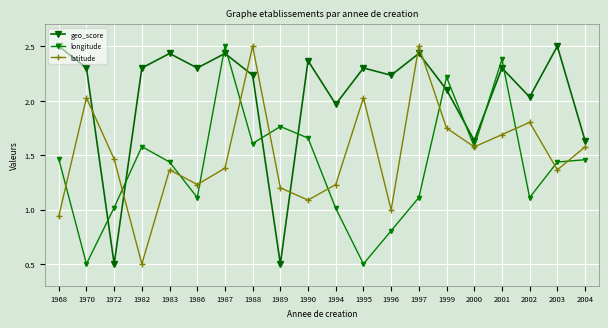

At how many categories does at least one series exceed 2?

15